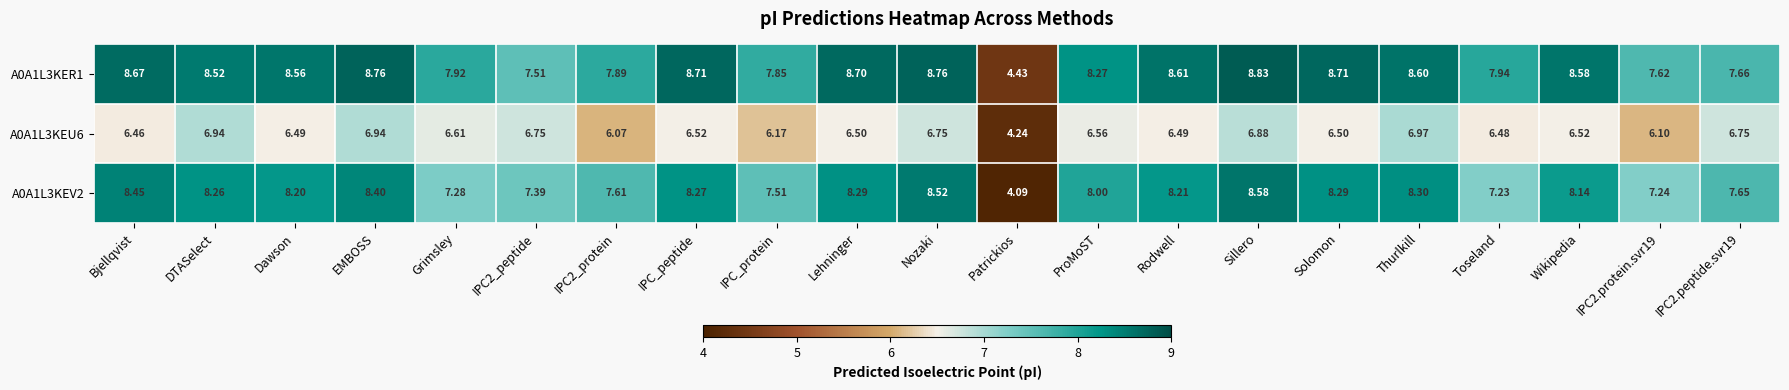

Is the value of A0A1L3KEV2 at EMBOSS greater than the value of A0A1L3KEU6 at IPC2_peptide?

Yes